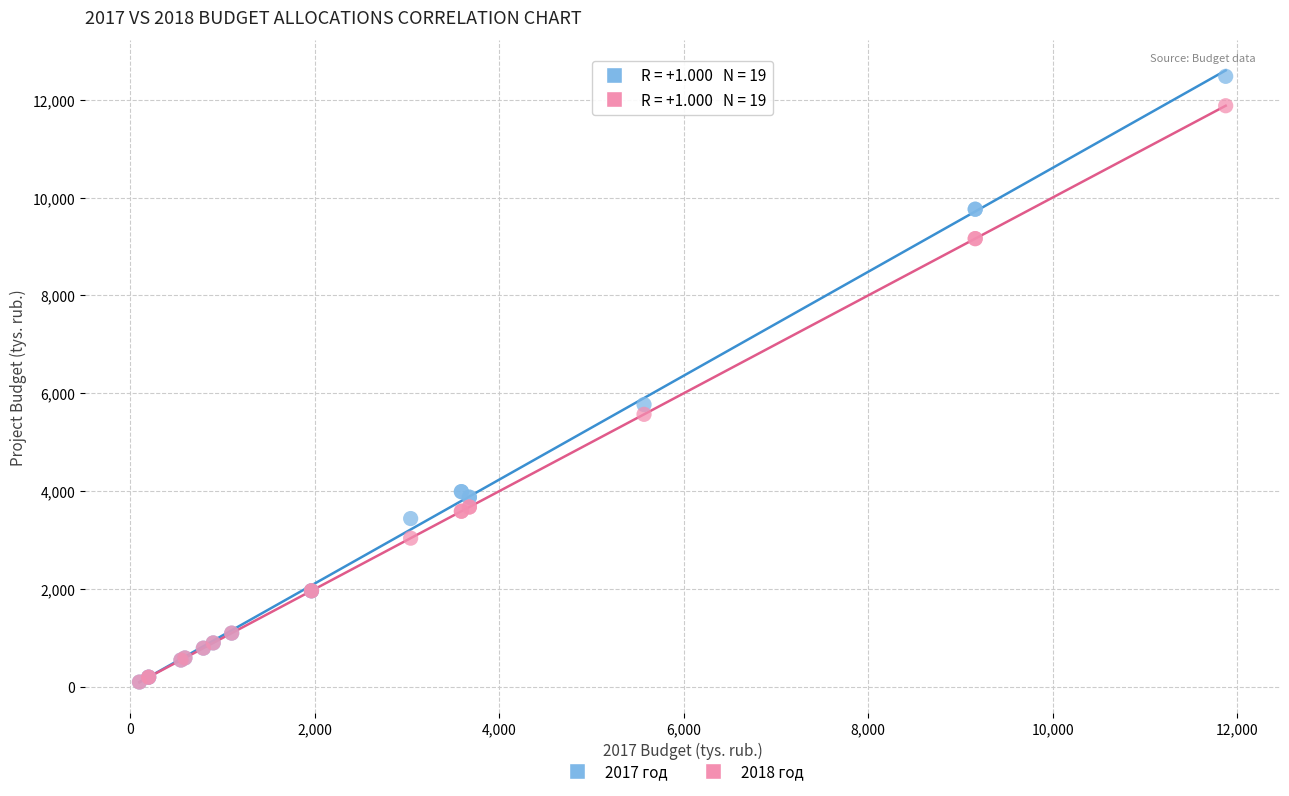

Which series reaches the maximum Y coordinate?

2017 год